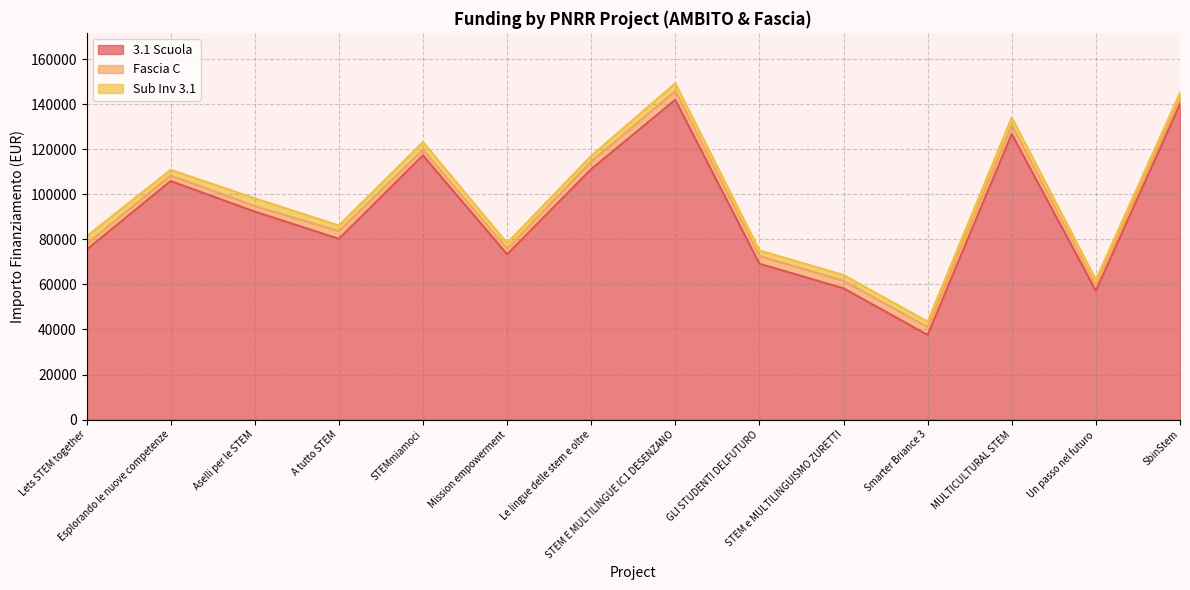

True or false: Fascia C has a value of 5737.5 at STEM E MULTILINGUE IC1 DESENZANO.

False